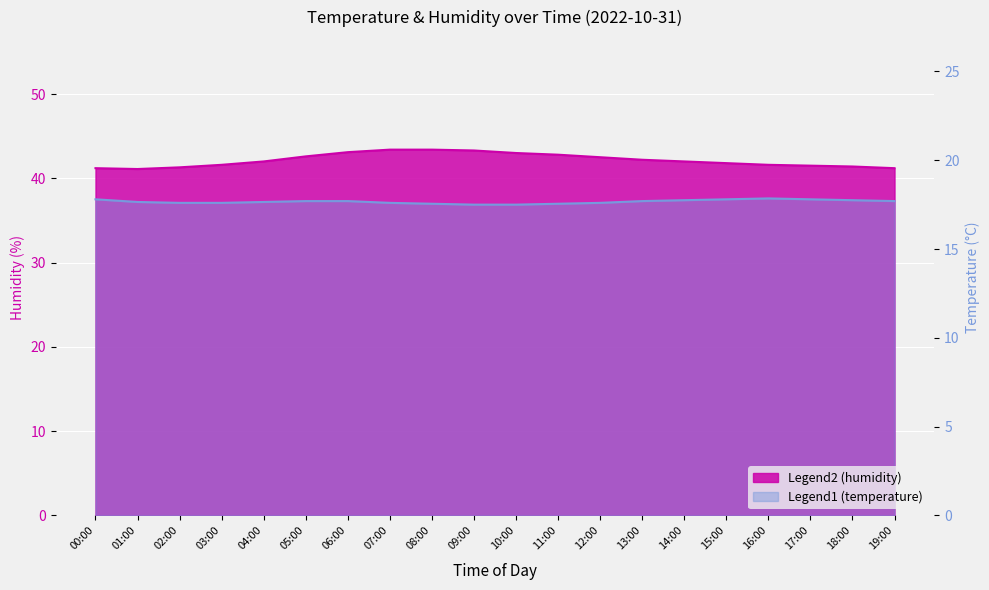

True or false: temperature has a value of 17.8 at 18:00.

True